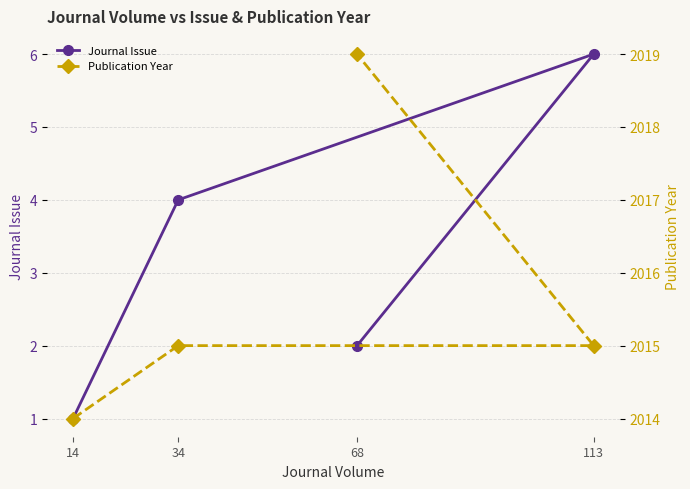

How many distinct data groups are displayed?

2